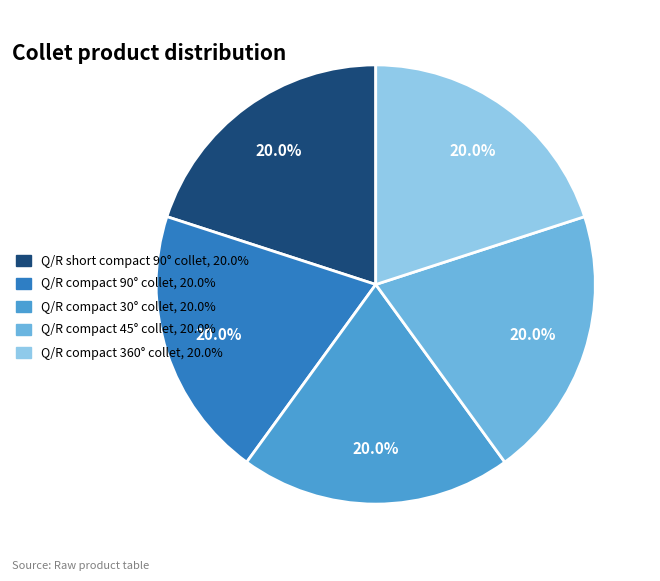

How many slices are in this pie chart?

5